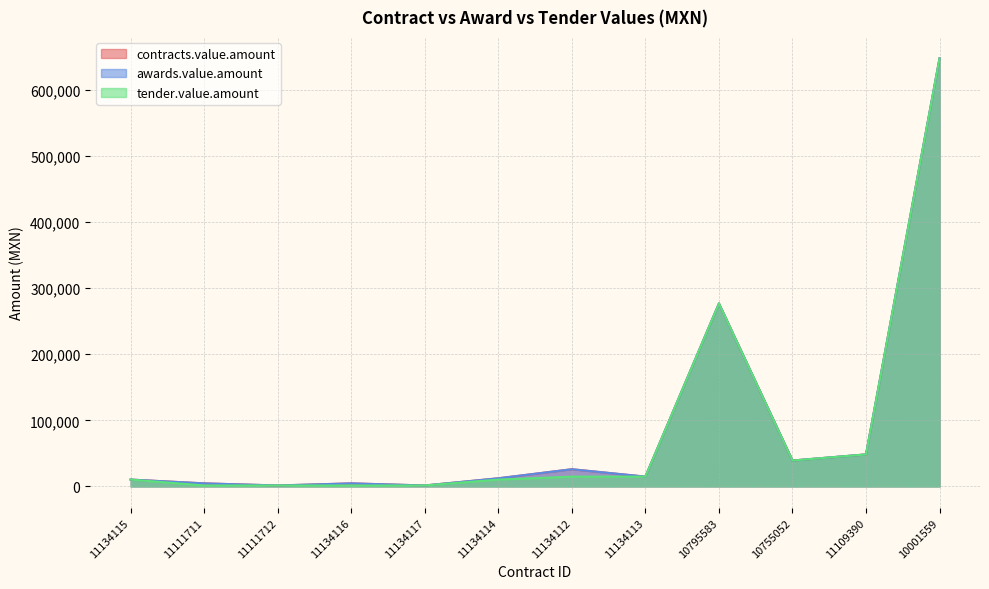

Where does the tender.value.amount series first go above 14816?

11134112